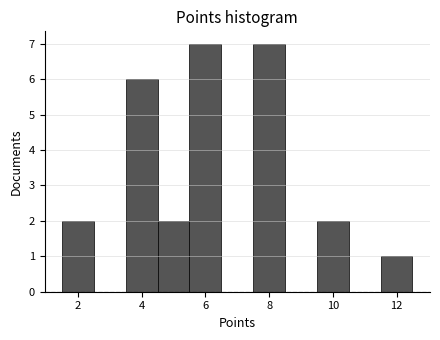

How tall is the bar that spans 1.5 to 2.5 on the x-axis? Neither the bar edges nor the heights are printed on the chart, so give them approximately, as read against the axes.

2